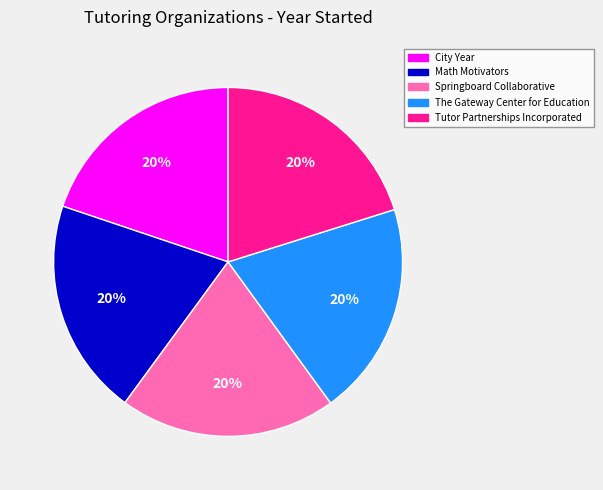

To the nearest percent, what is the average slice percentage?

20%